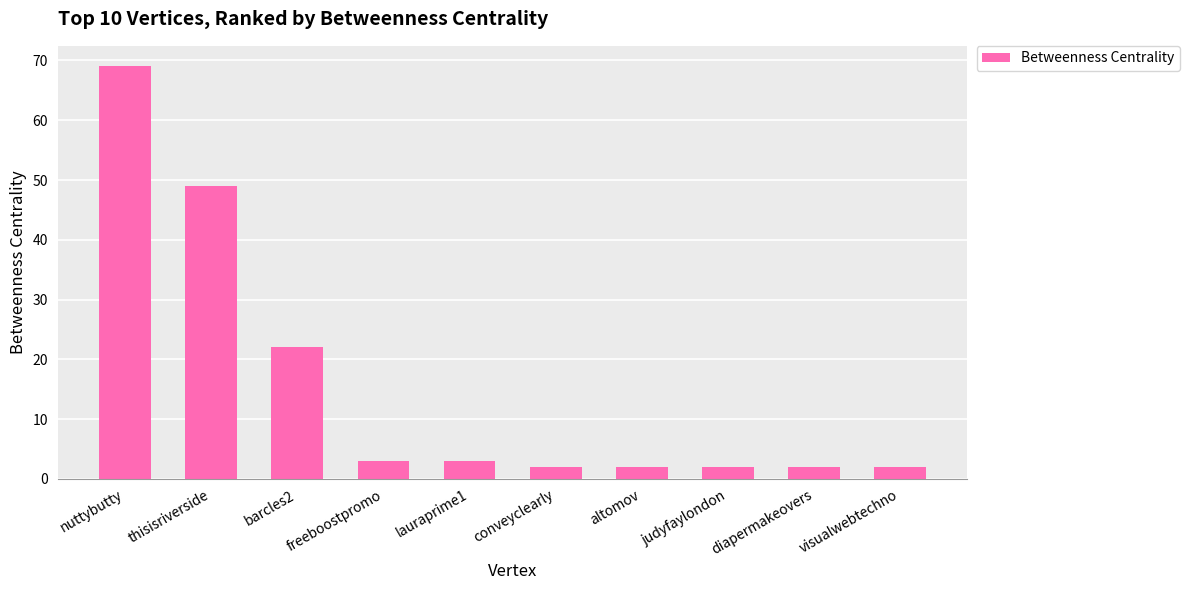

Is it true that the value at judyfaylondon is 2?

True